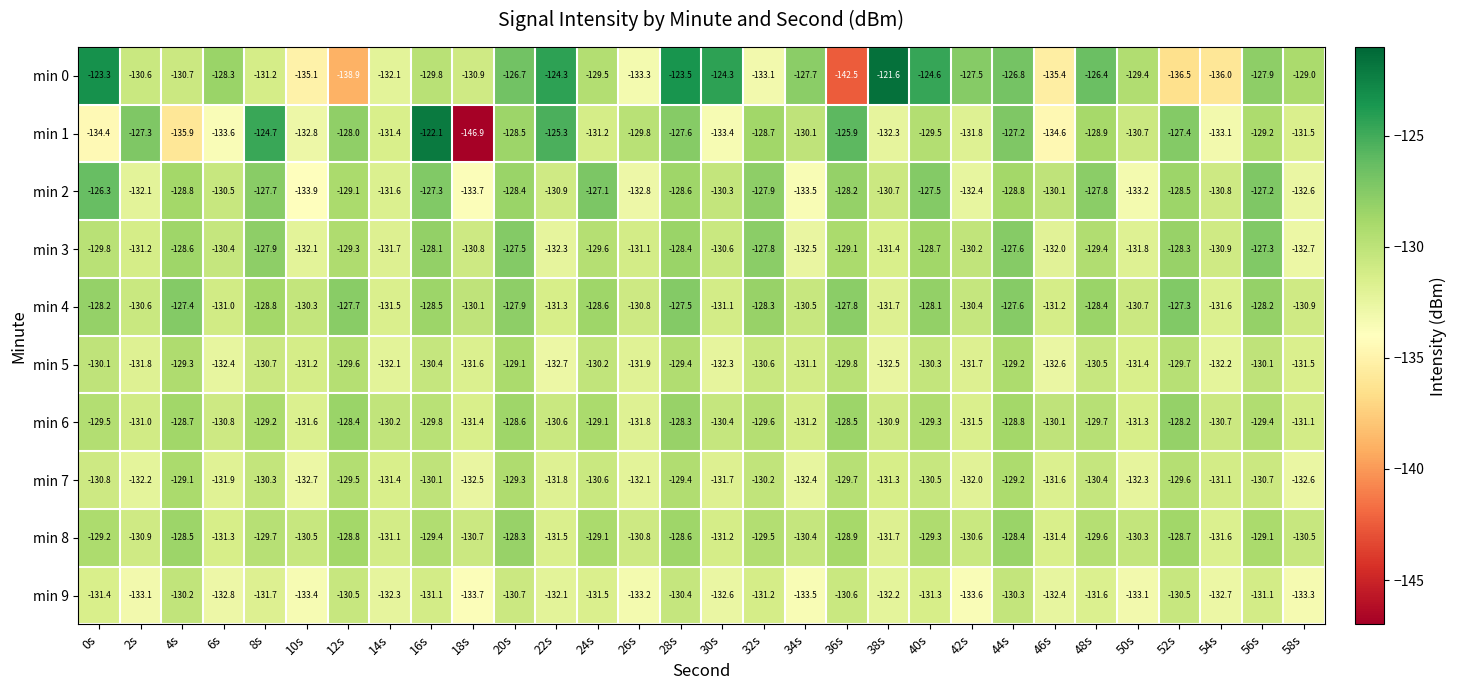

What is the total value across all series at 12s?

-1299.8